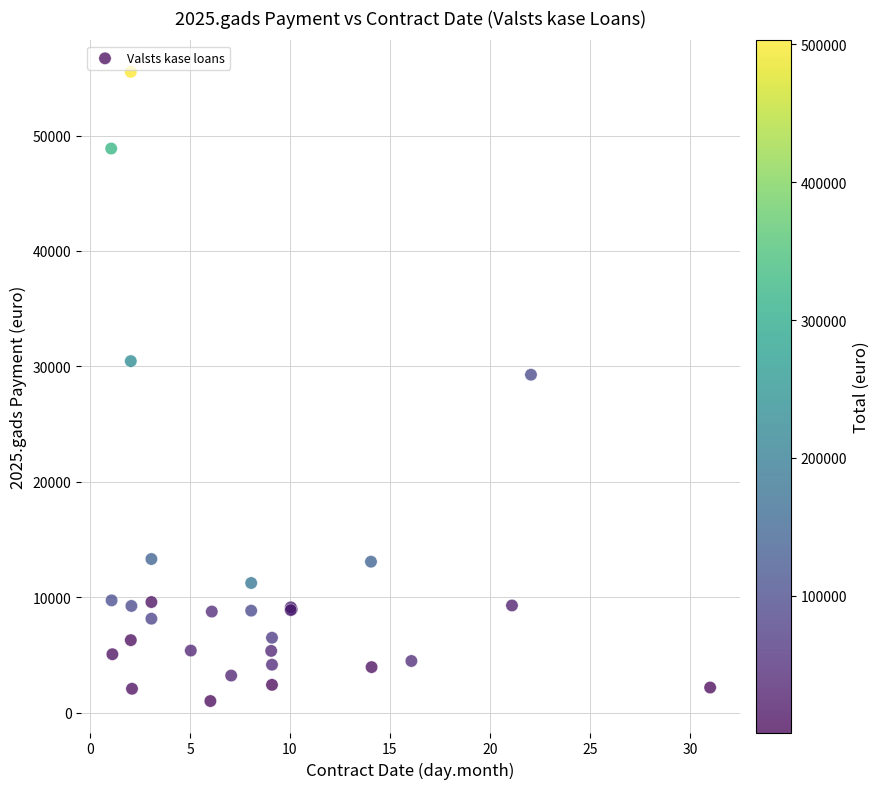

What Y value in the scatter plot is closest to 28265?

29280